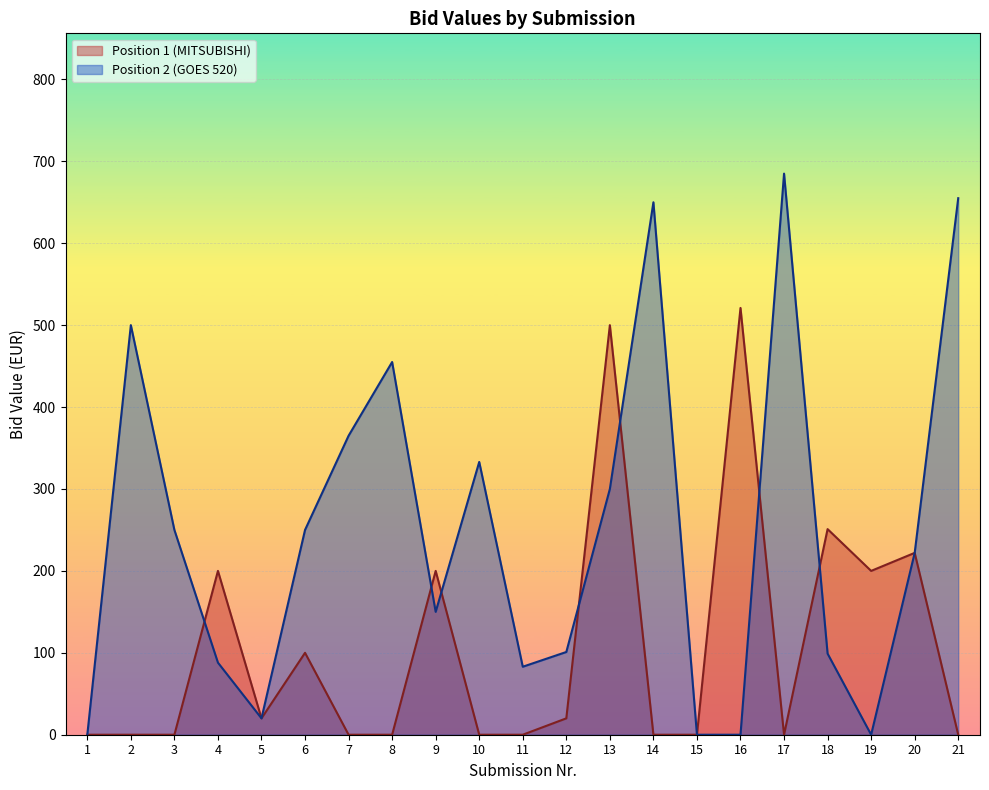

Where is the first local maximum for Position 1 (MITSUBISHI)?

4